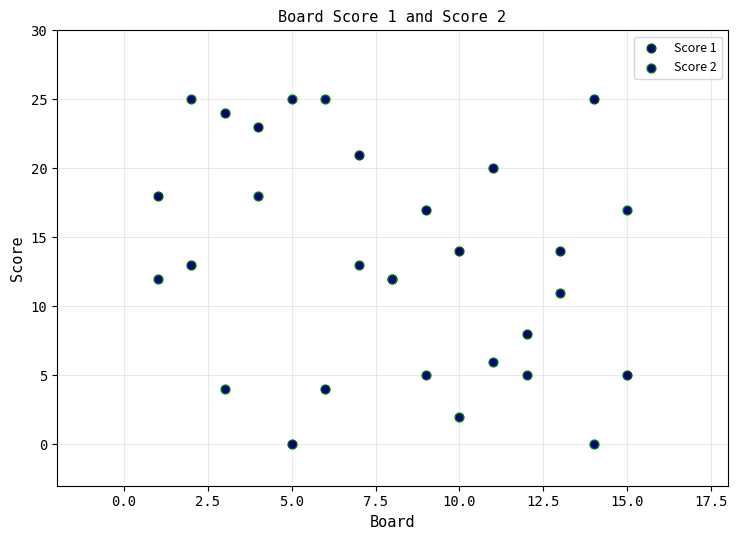

What are all the series names shown in the legend?

Score 1, Score 2